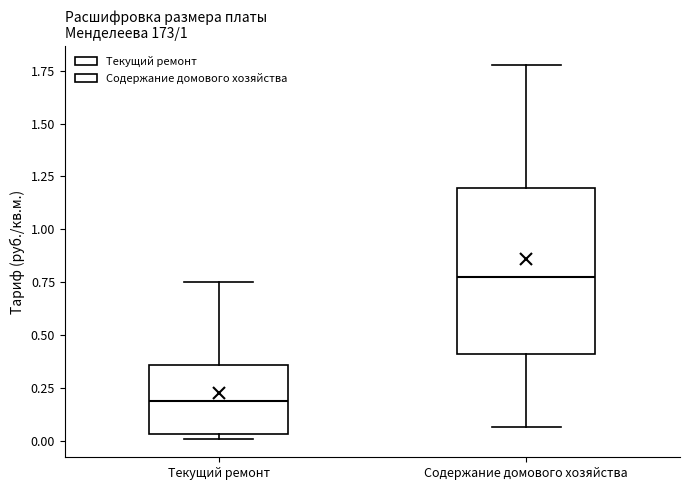

Where is the lower edge of the box for Текущий ремонт on the y-axis? The values are not printed on the chart, so give them approximately, as read against the axis.

0.05